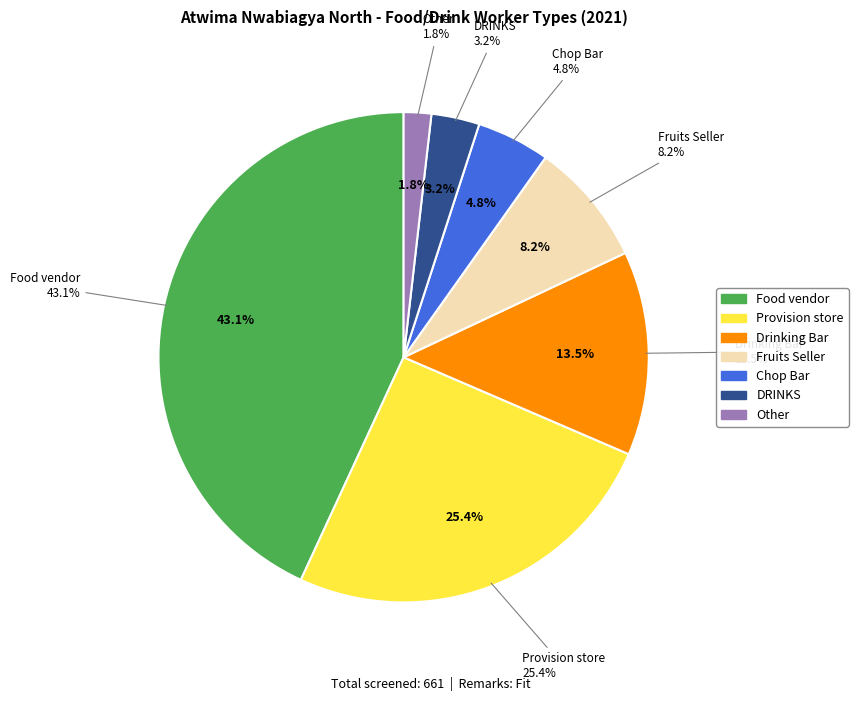

Is there a majority slice in this chart?

No